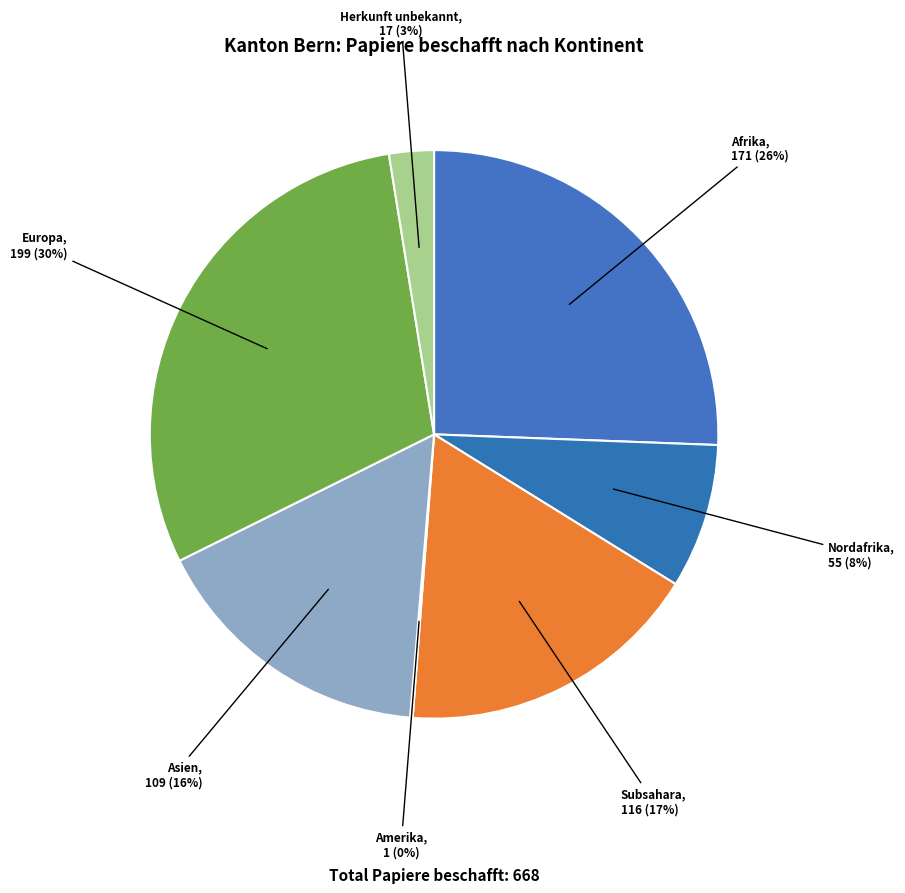

Does any single category account for the majority?

No